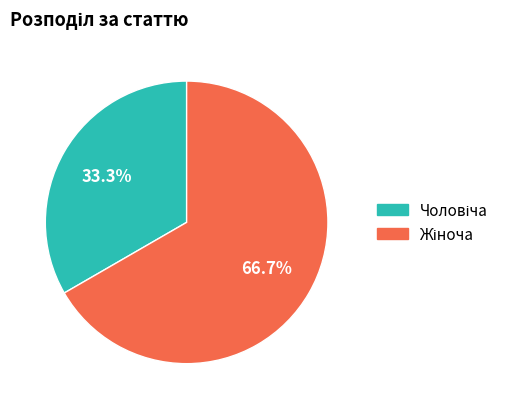

Is there any slice that represents more than half of the pie?

Yes